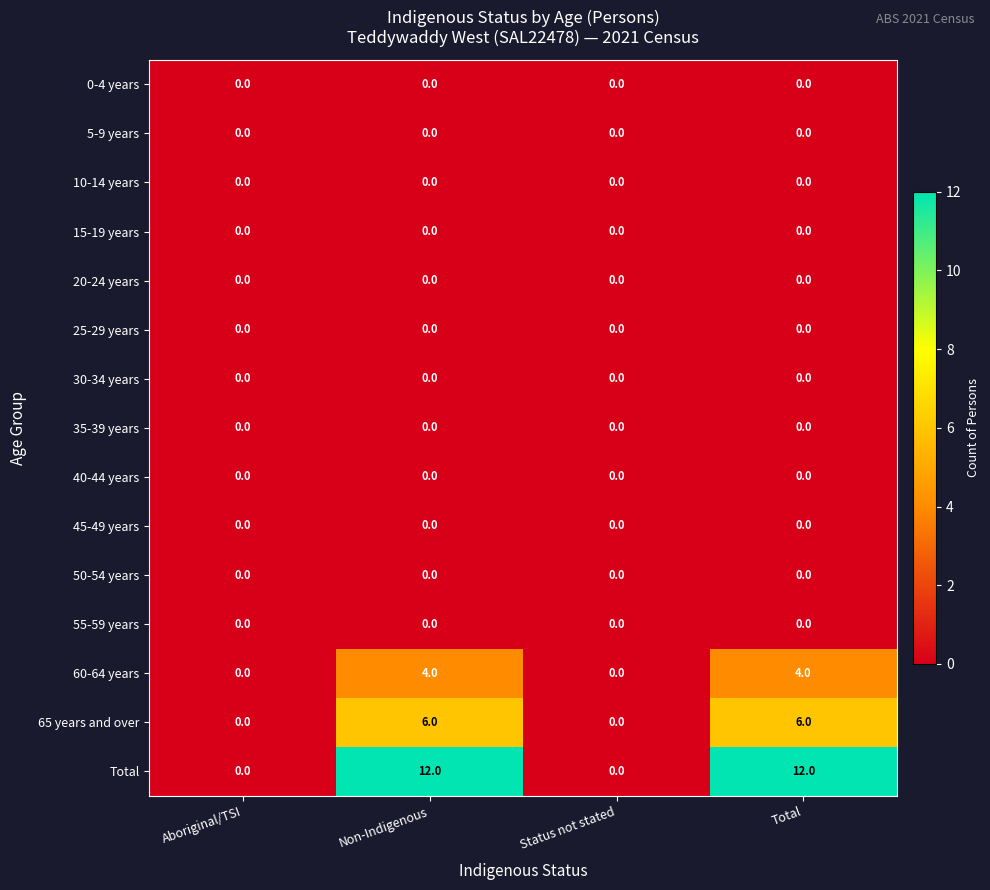

Which series has the largest total across all categories?

Total